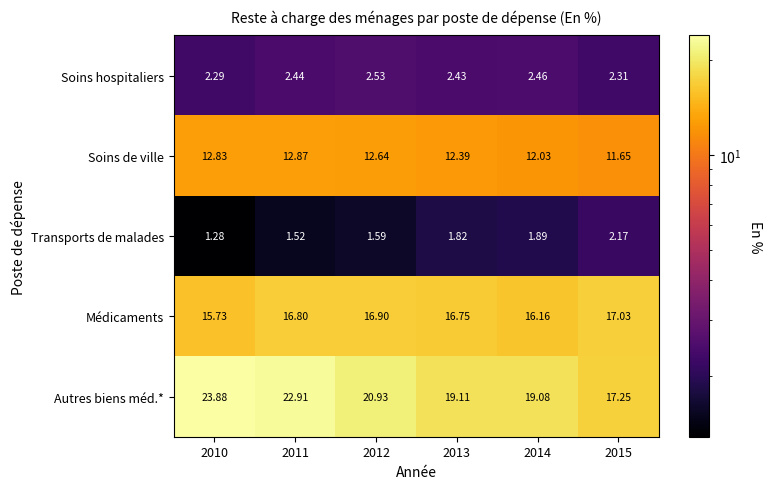

Which series has the widest spread of values?

Autres biens méd.*